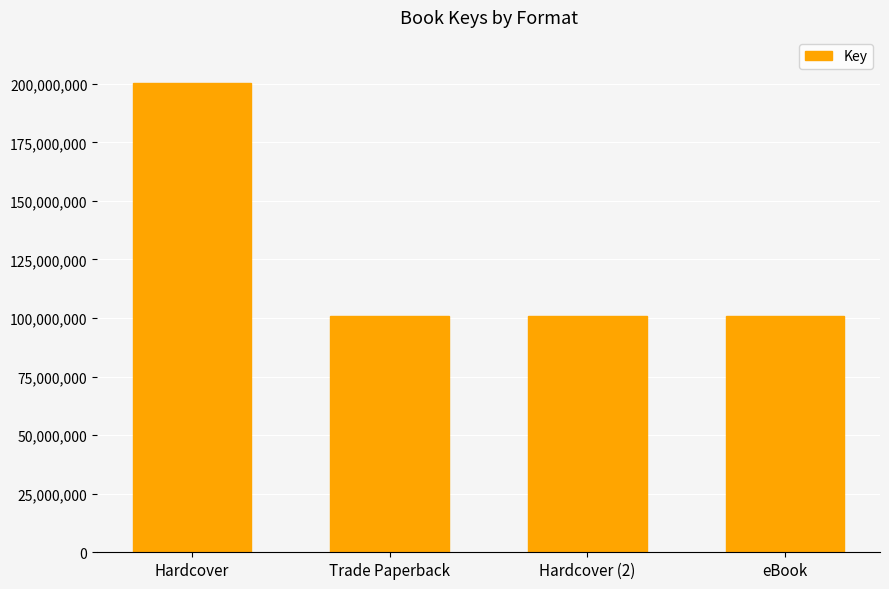

Are the bars horizontal?

No